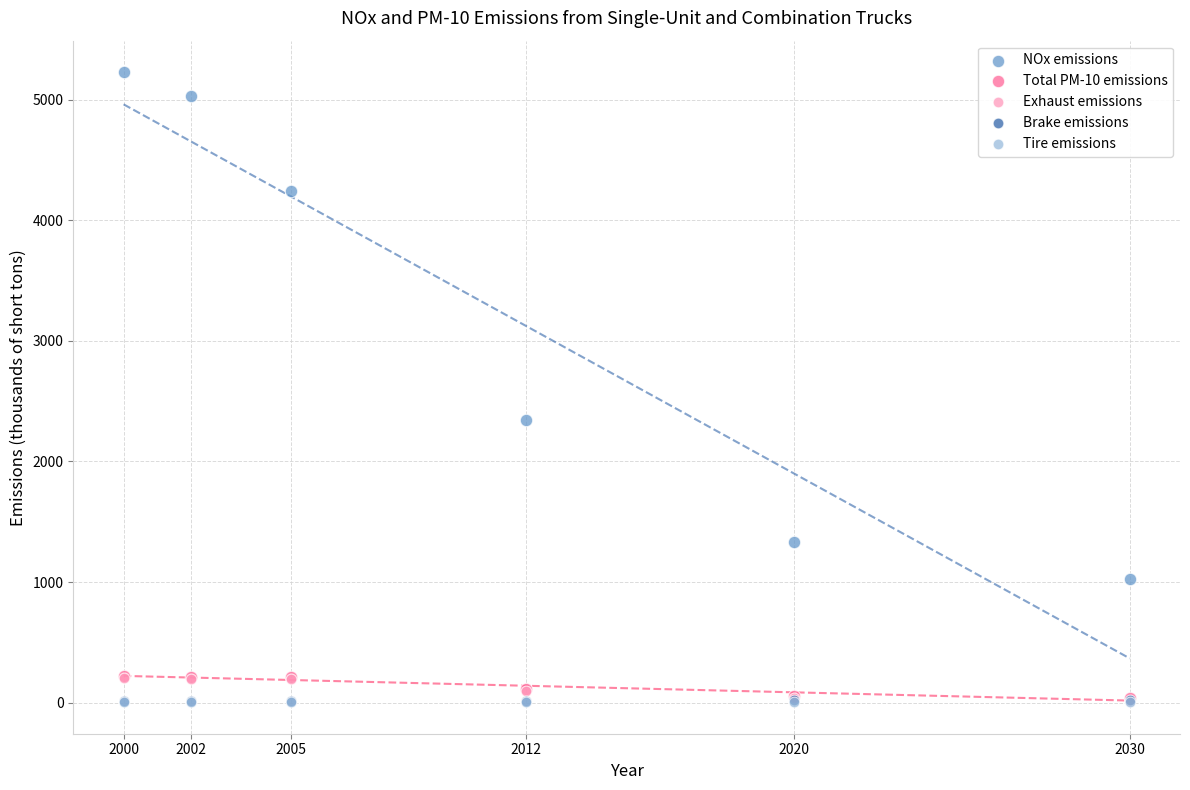

What are all the series names shown in the legend?

NOx emissions, Total PM-10 emissions, Exhaust emissions, Brake emissions, Tire emissions